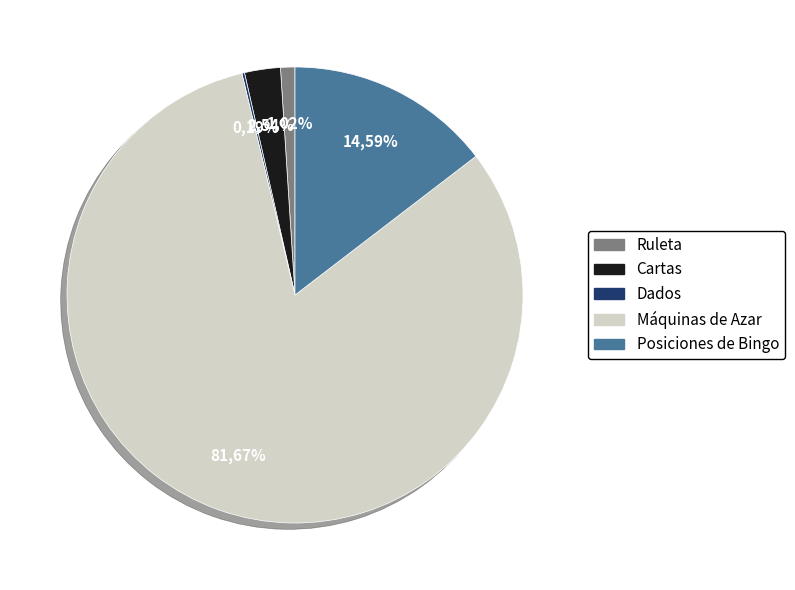

Does any single category account for the majority?

Yes